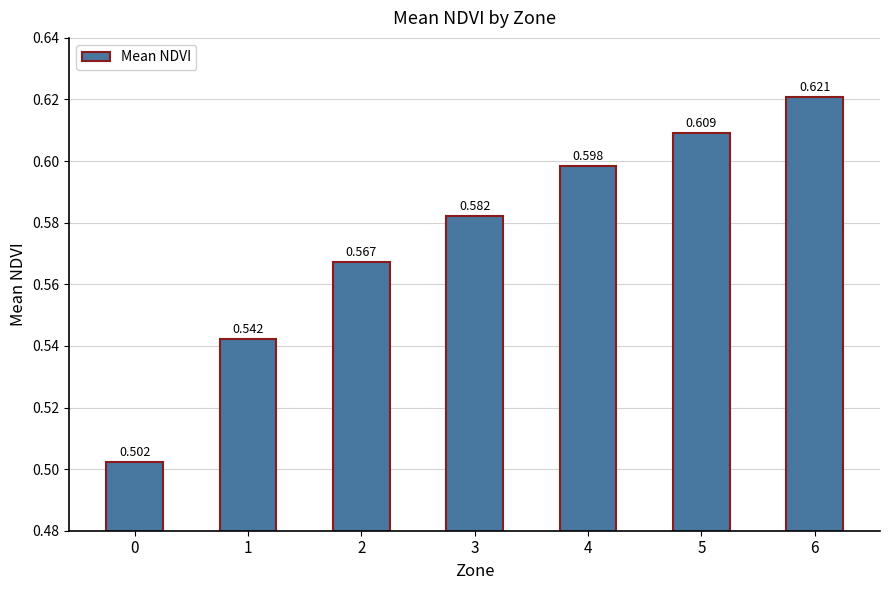

Rank the categories by value from highest to lowest.

6, 5, 4, 3, 2, 1, 0